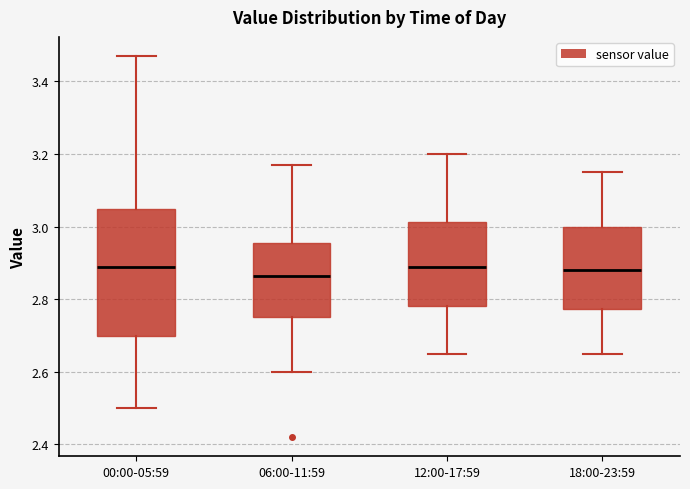

Comparing the boxes themselves (not the whiskers), which one is the tallest?

00:00-05:59